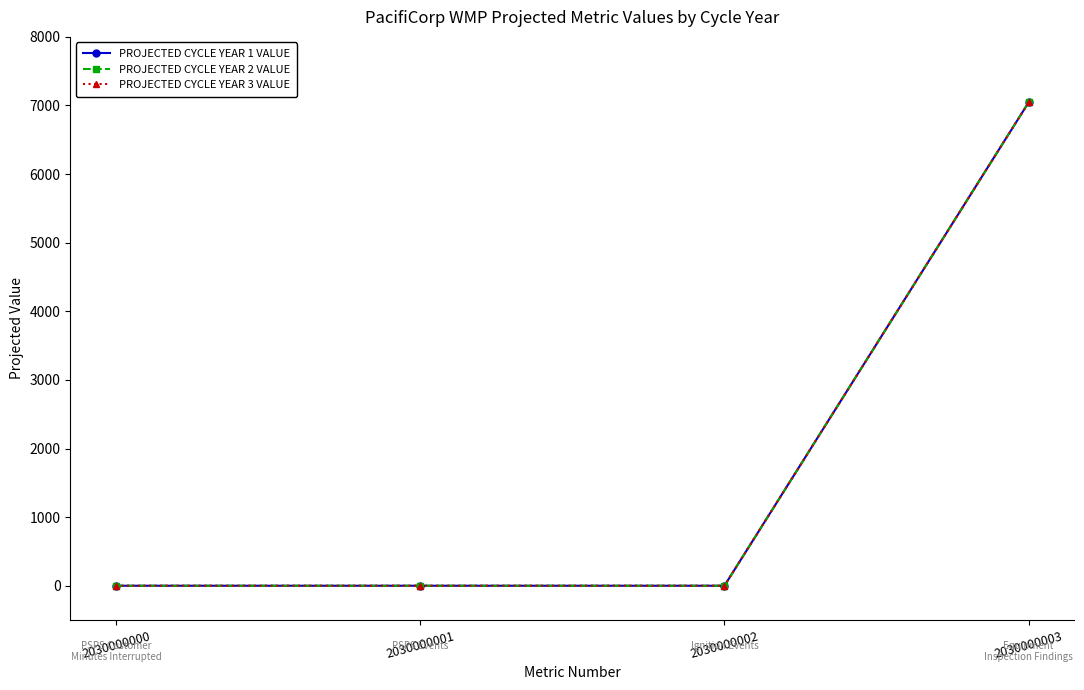

Which label corresponds to the smallest value in the chart?

2030000000